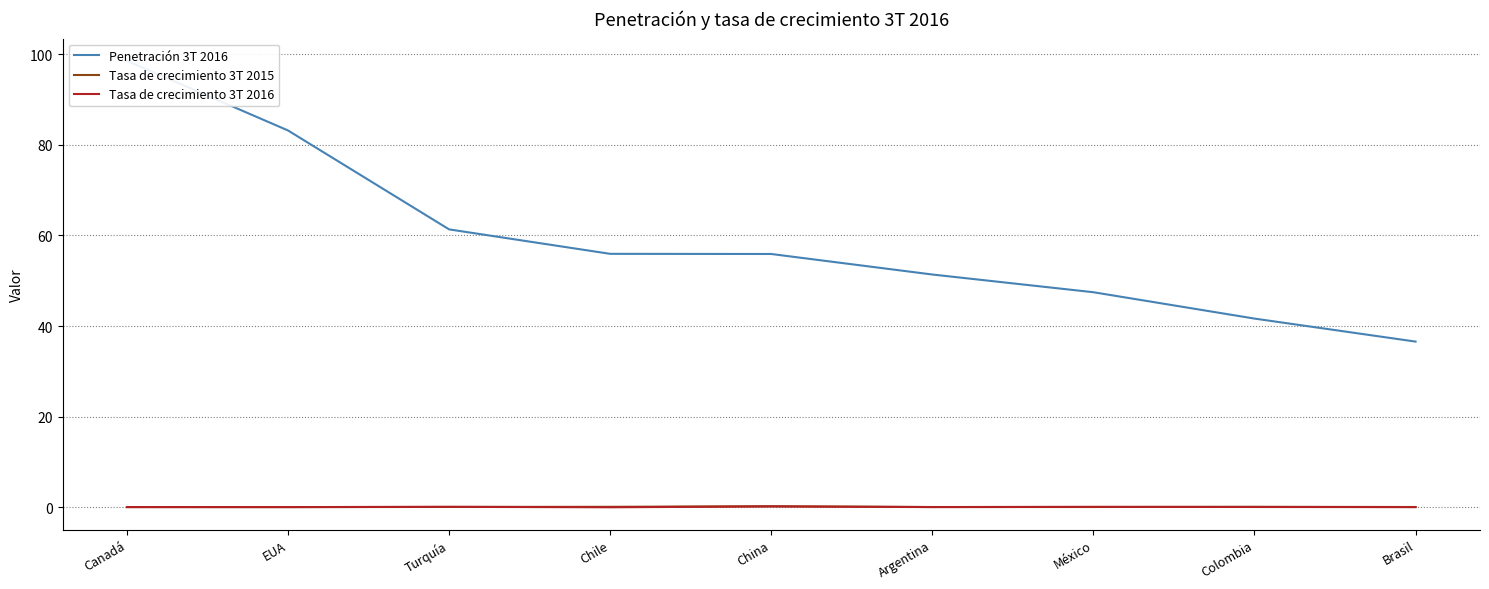

True or false: Tasa de crecimiento 3T 2016 has more than 2 points higher than both neighbors.

True